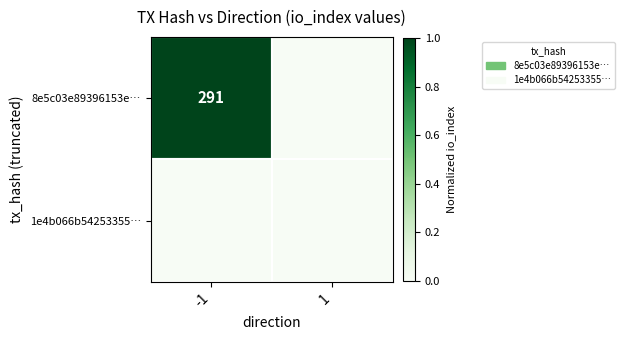

The 8e5c03e89396153e… series shows 201 at -1. True or false?

False